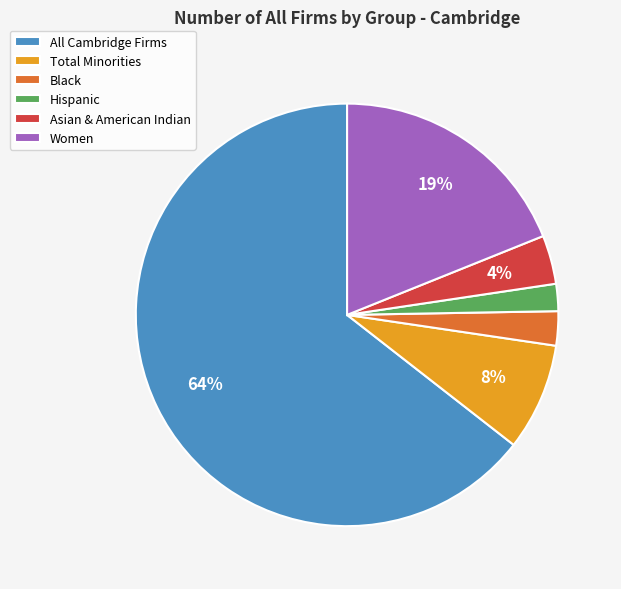

To the nearest percent, what percentage of the pie is Hispanic?

2%